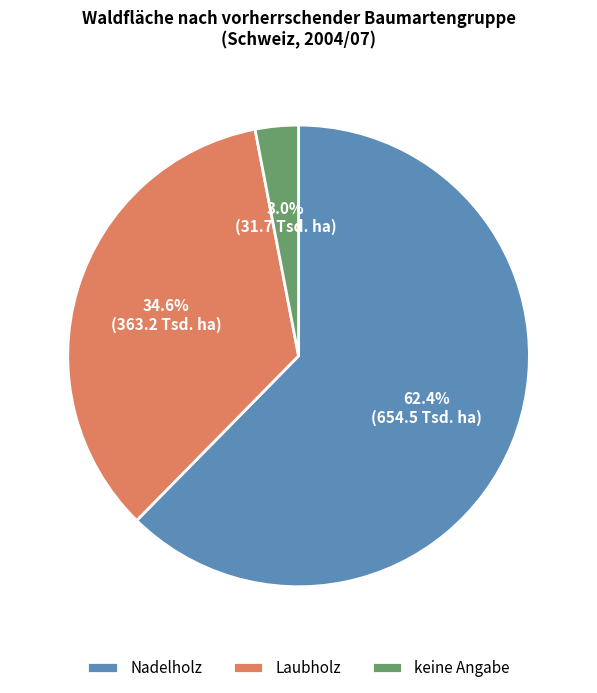

Does any single category account for the majority?

Yes